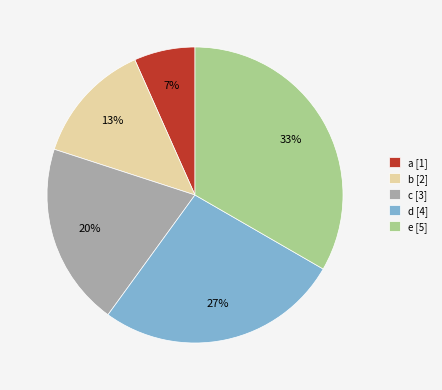

Which has a higher value, d or c?

d